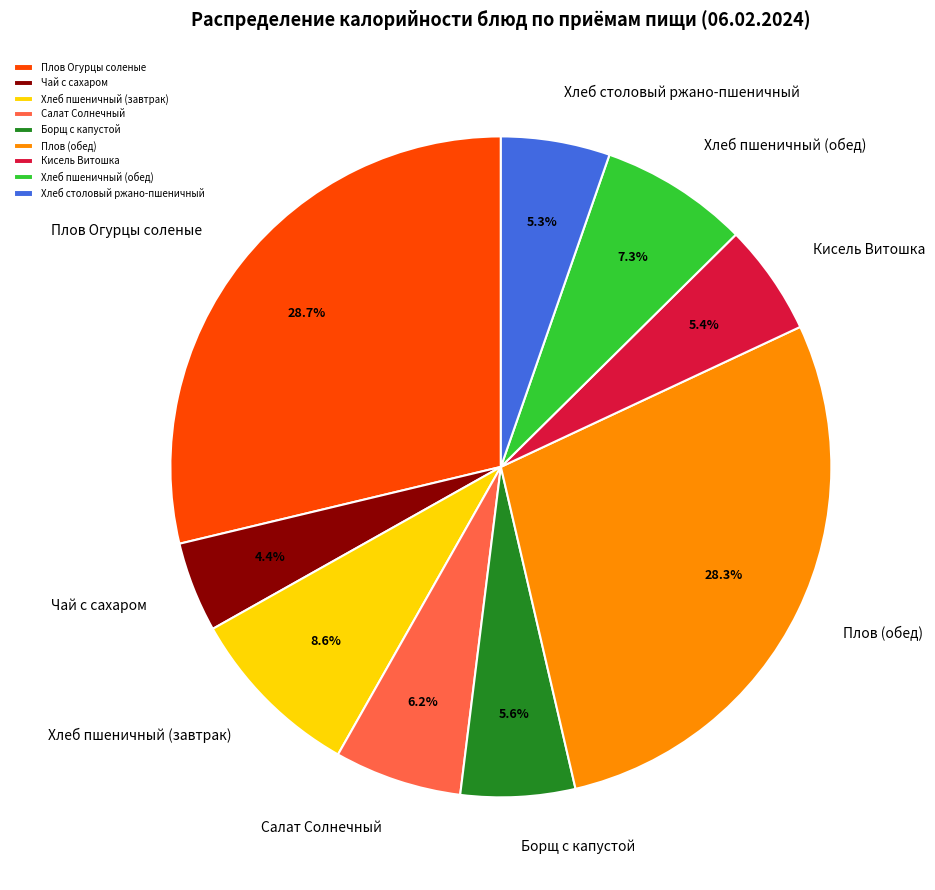

What is the total percentage of Кисель Витошка and Плов (обед)?

33.8%